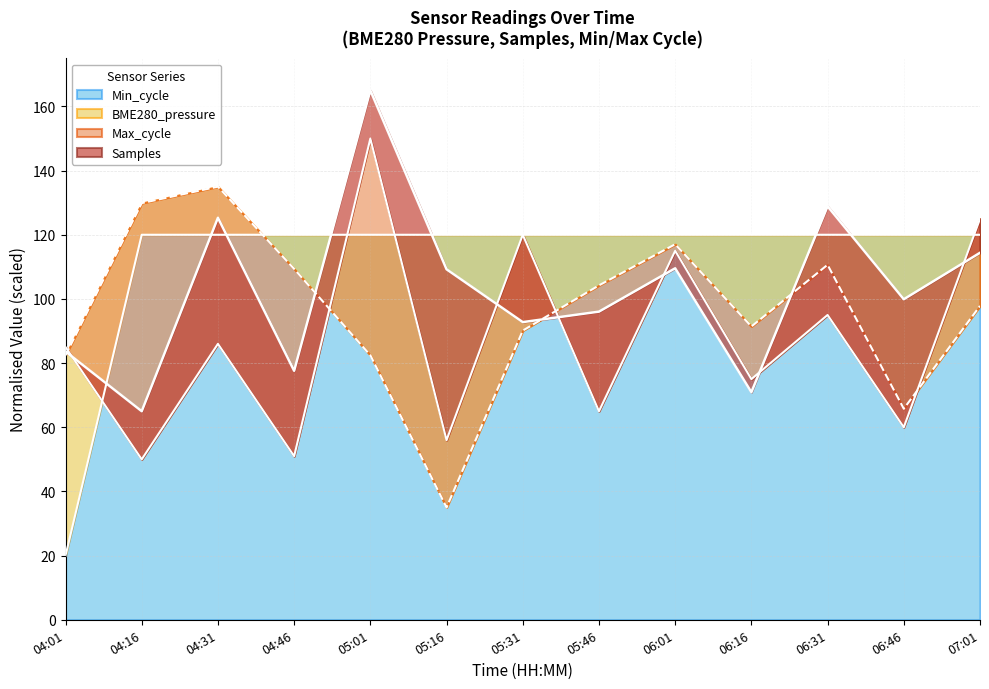

What is the label of the 1st point from the right?

07:01